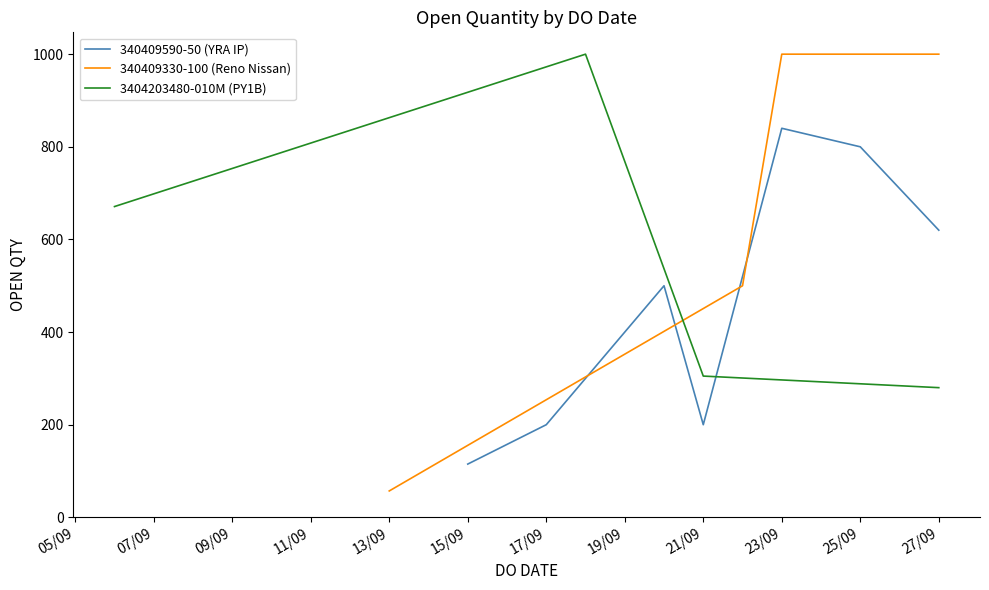

How many series are shown in this chart?

3